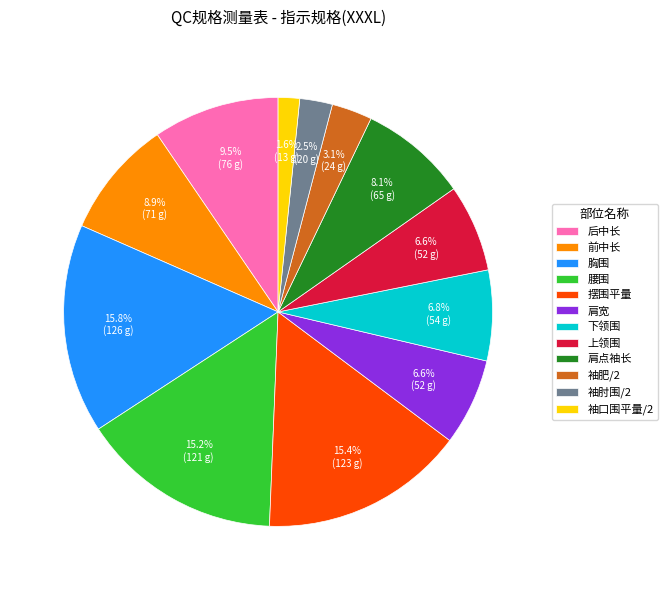

Between 腰围 and 袖肥/2, which is larger?

腰围